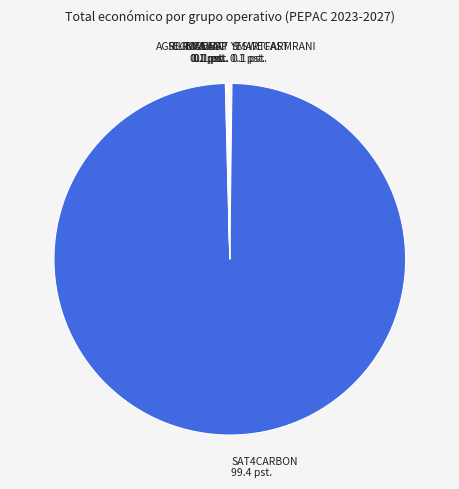

Is there a majority slice in this chart?

Yes